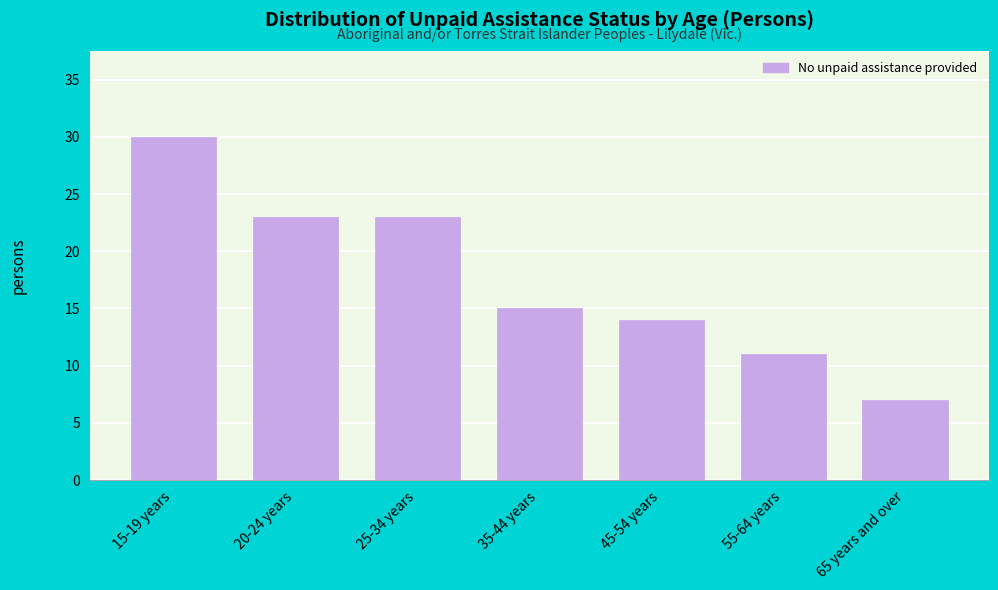

Reading left to right, what are all the values shown in this chart?

15-19 years=30	20-24 years=23	25-34 years=23	35-44 years=15	45-54 years=14	55-64 years=11	65 years and over=7